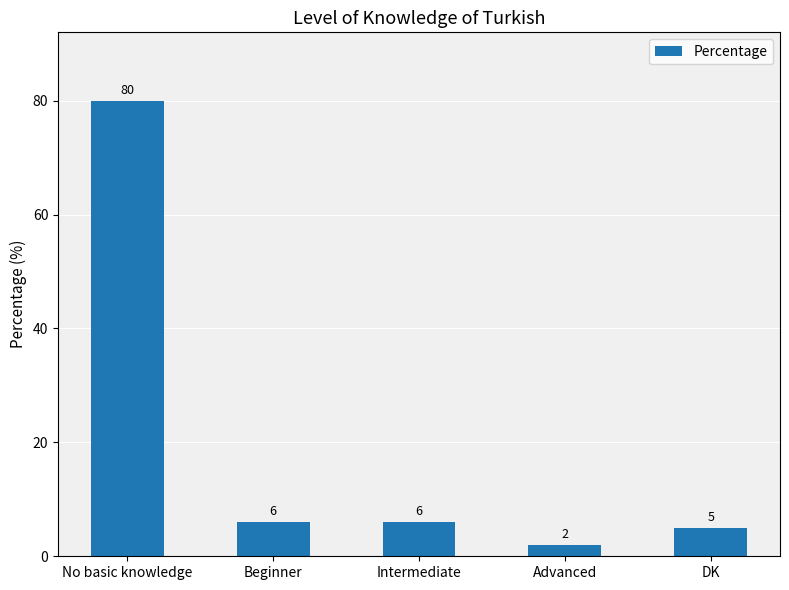

Which category has the highest value across all series?

No basic knowledge